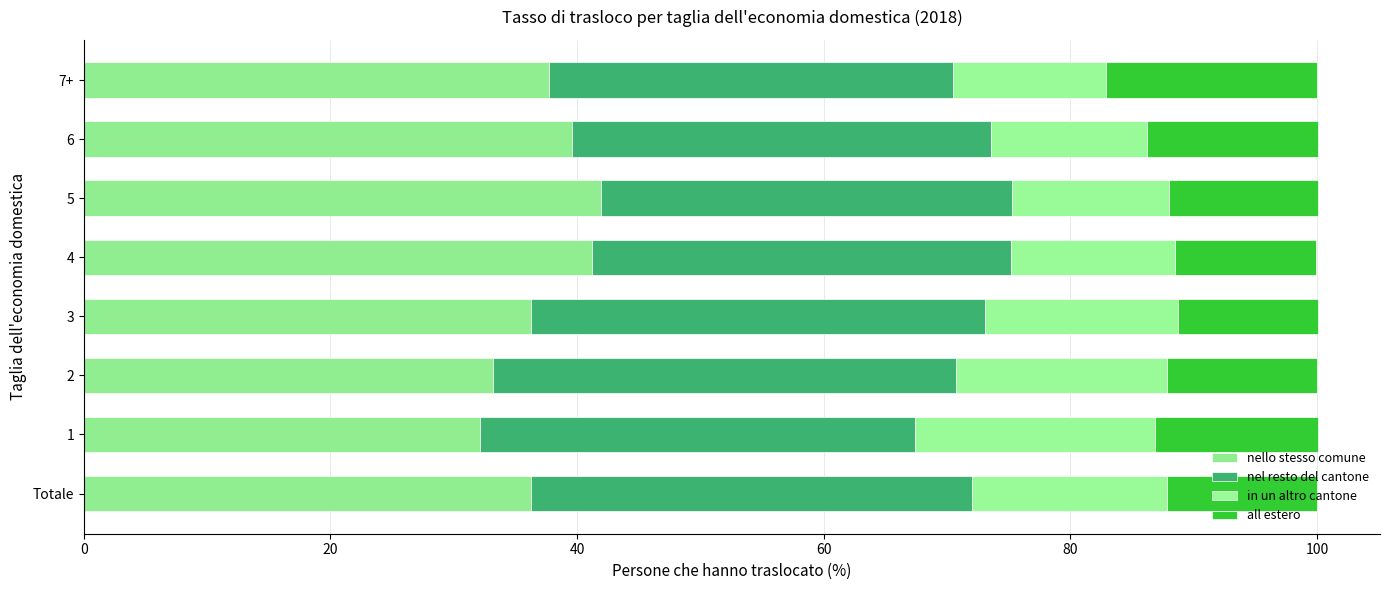

What are all the series names shown in the legend?

nello stesso comune, nel resto del cantone, in un altro cantone, all estero